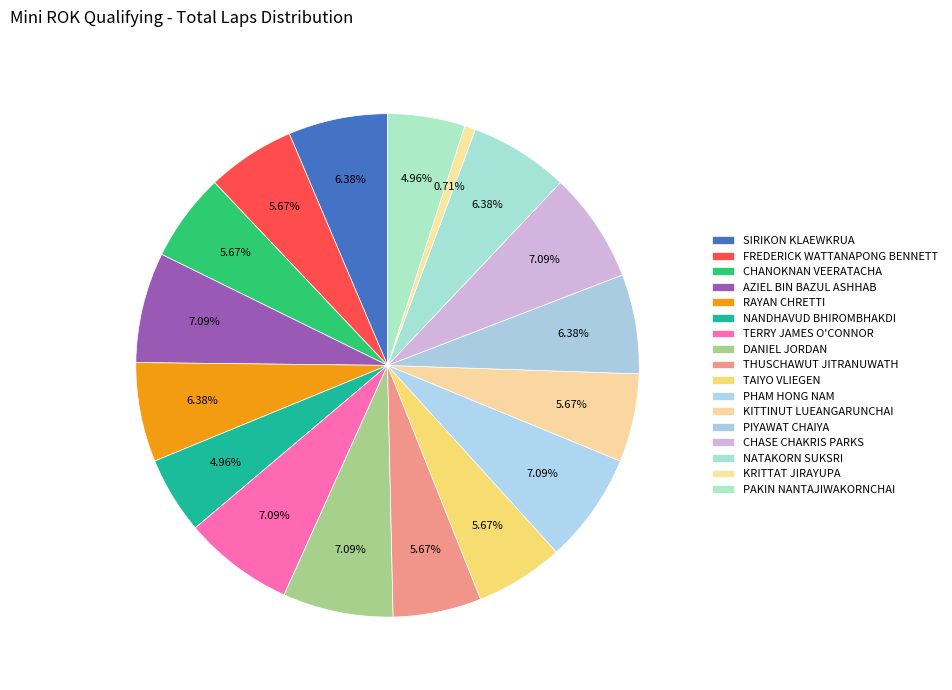

Count the number of slices in the pie.

17